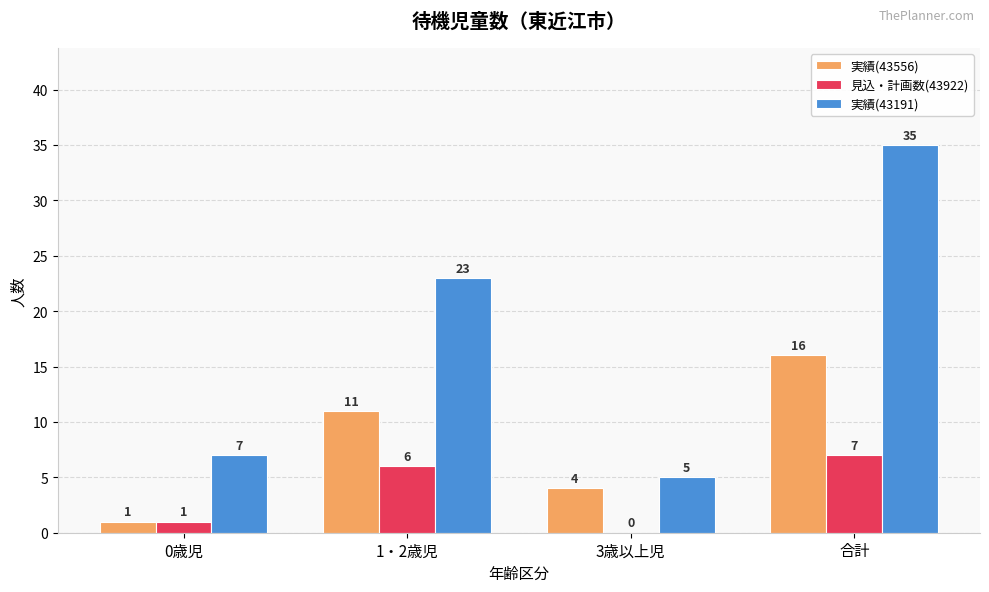

What is the average value of the 実績(43556) series?

8